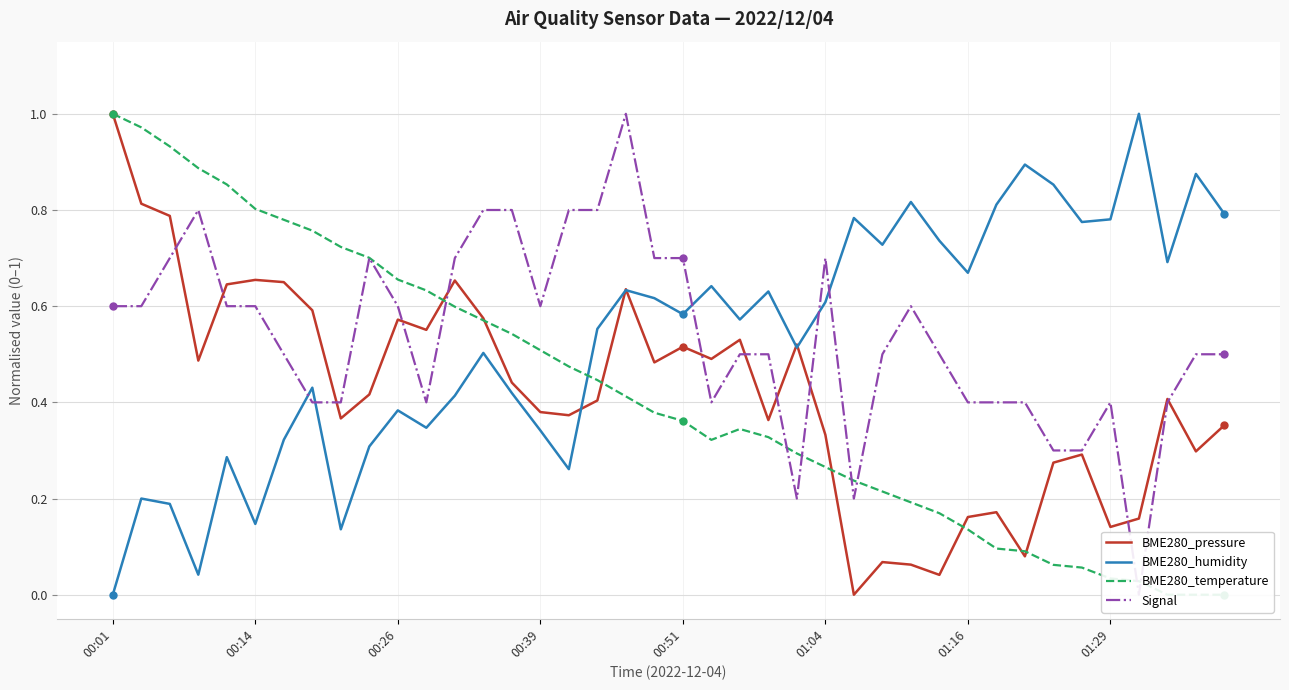

At which label does BME280_temperature reach its peak?

00:01